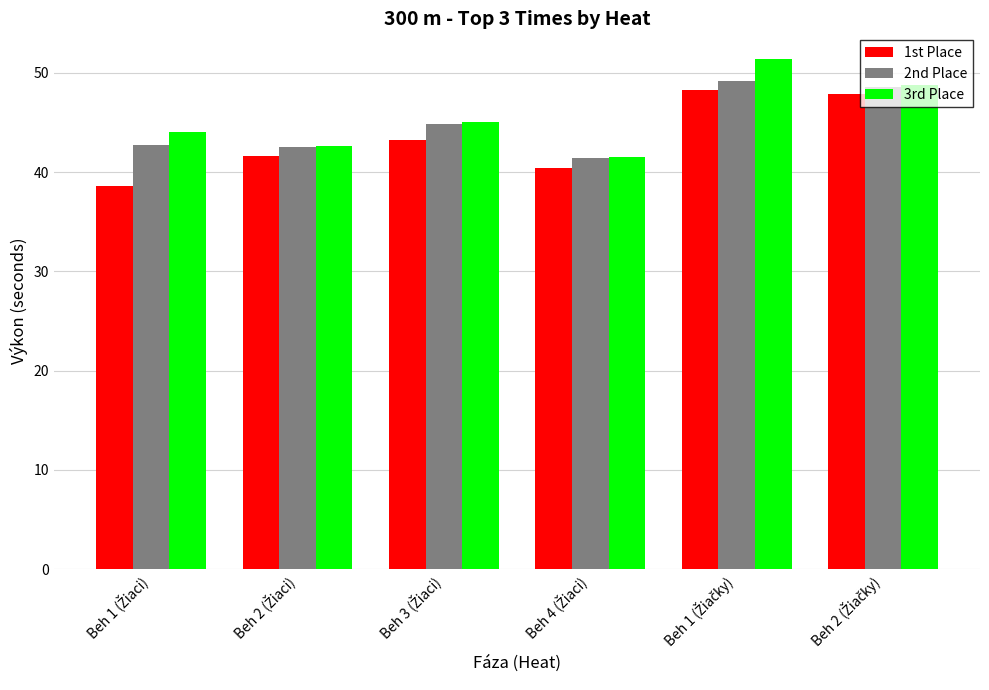

How many groups of bars are there?

6